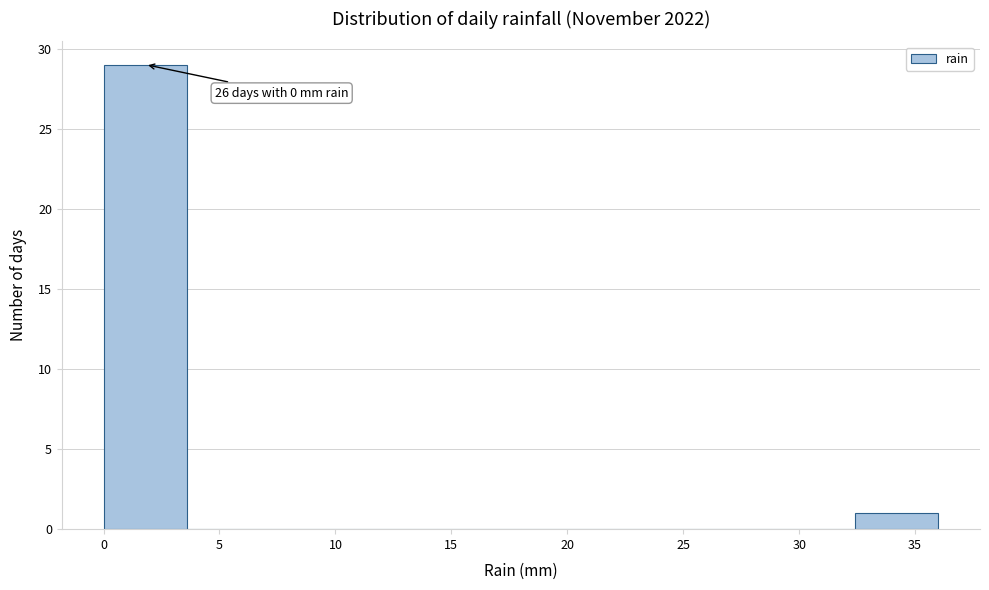

Which range on the x-axis has the tallest bar?

0.0 to 3.6